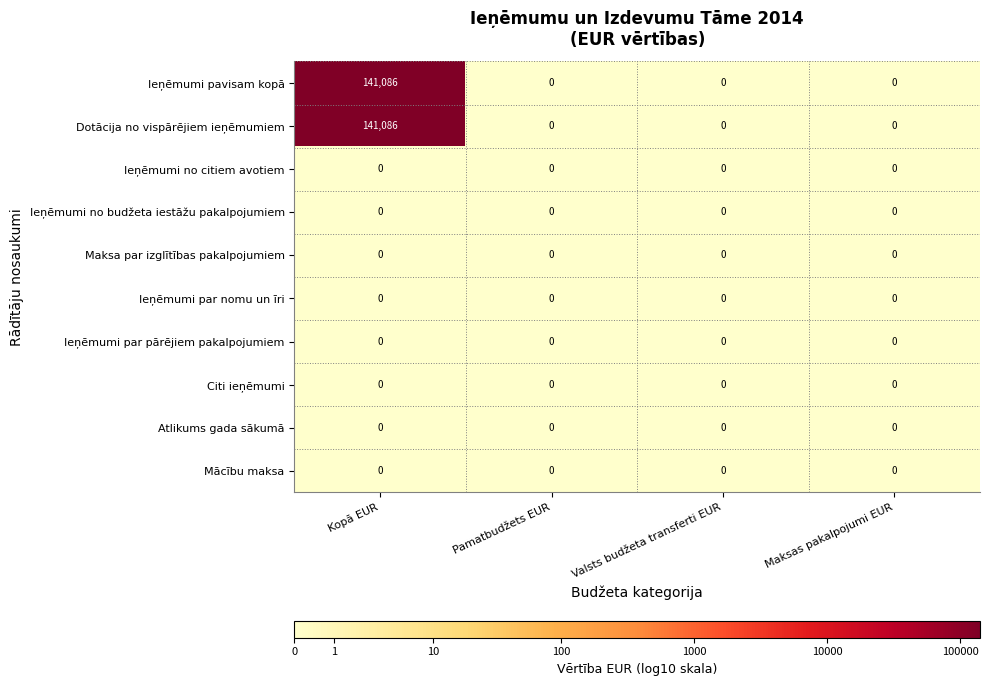

What is the greatest value displayed?

141086